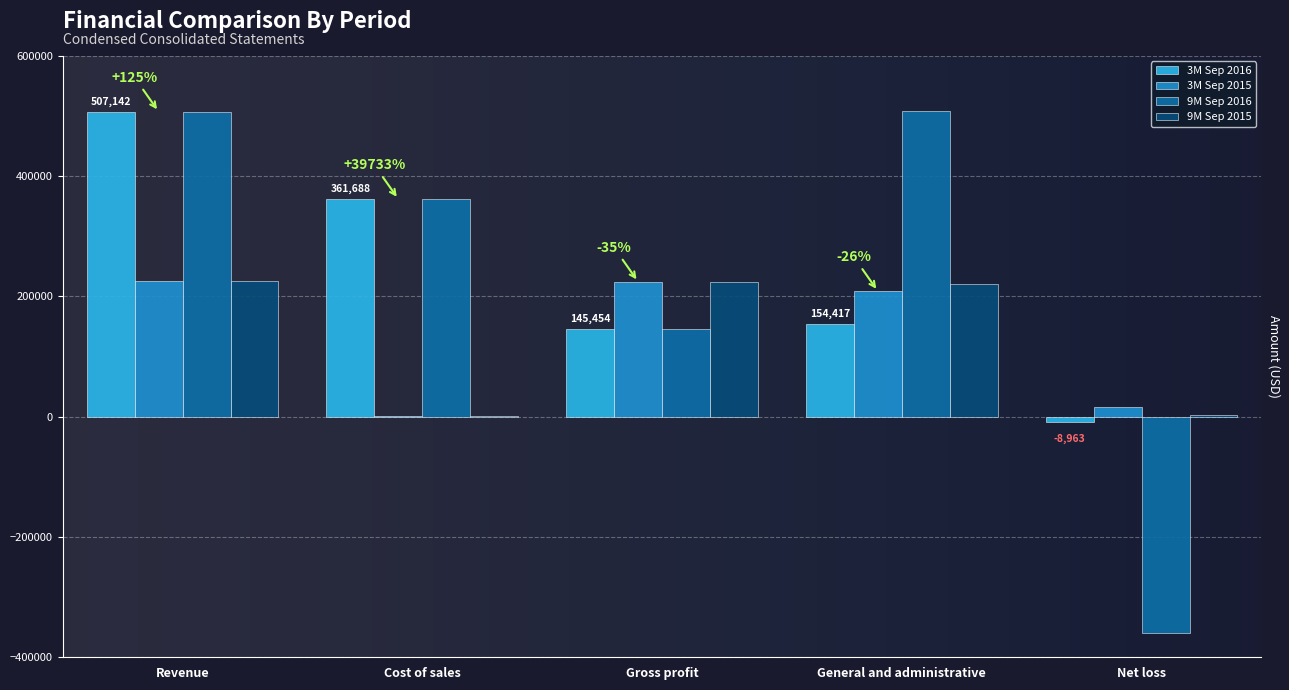

True or false: 3M Sep 2016 has a value of 361688 at Cost of sales.

True